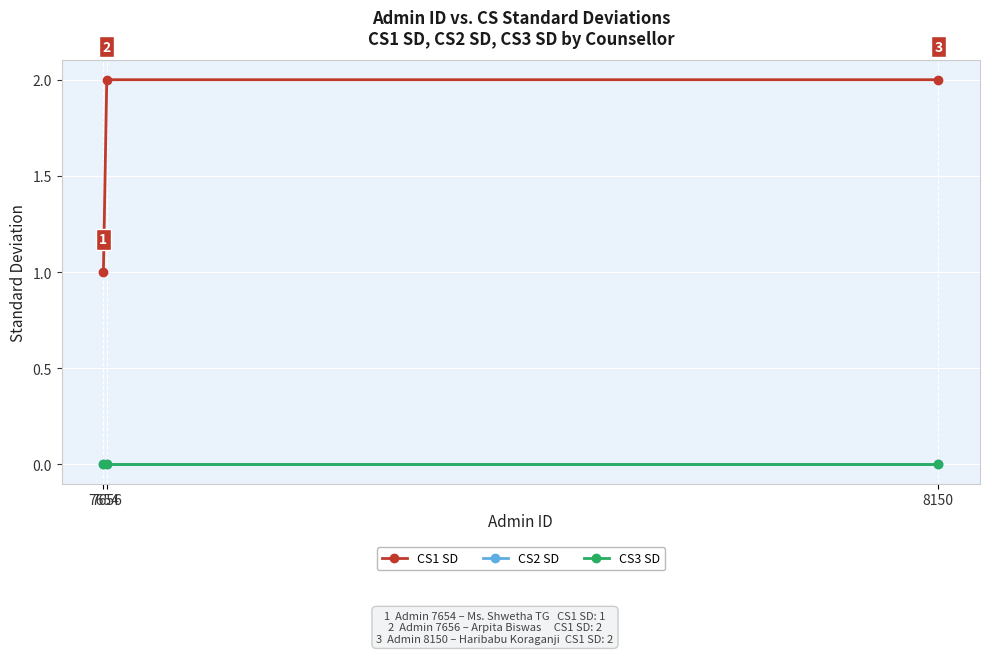

List the series in order of their peak value, lowest first.

CS2 SD, CS3 SD, CS1 SD